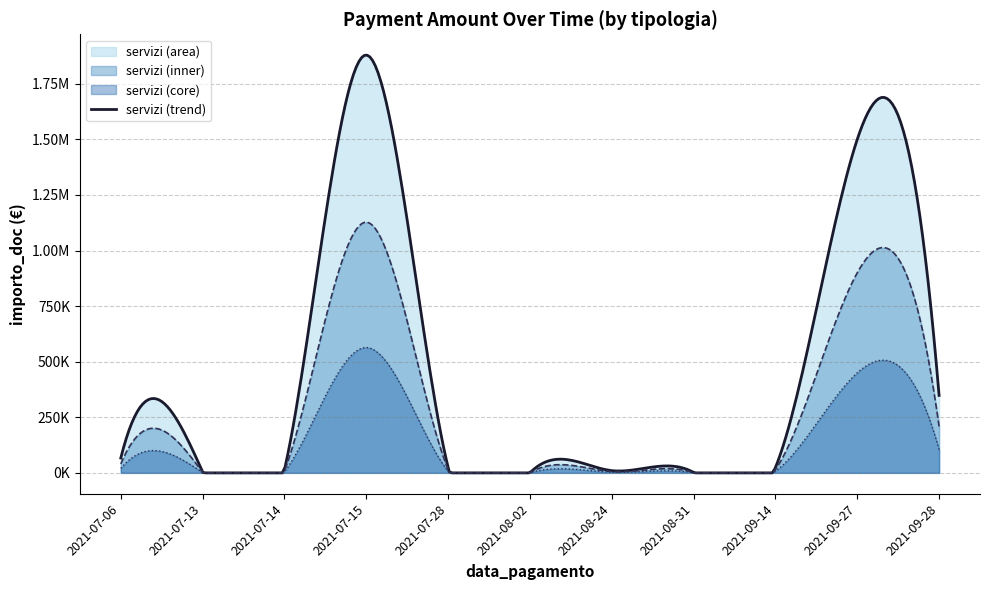

What is the smallest value displayed?

9.0